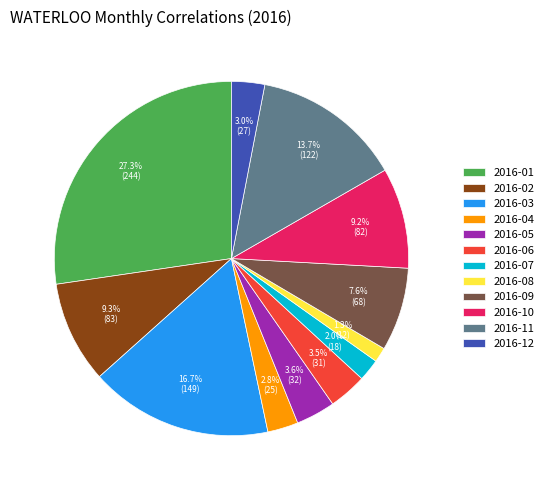

Which category has the smallest portion of the pie?

2016-08